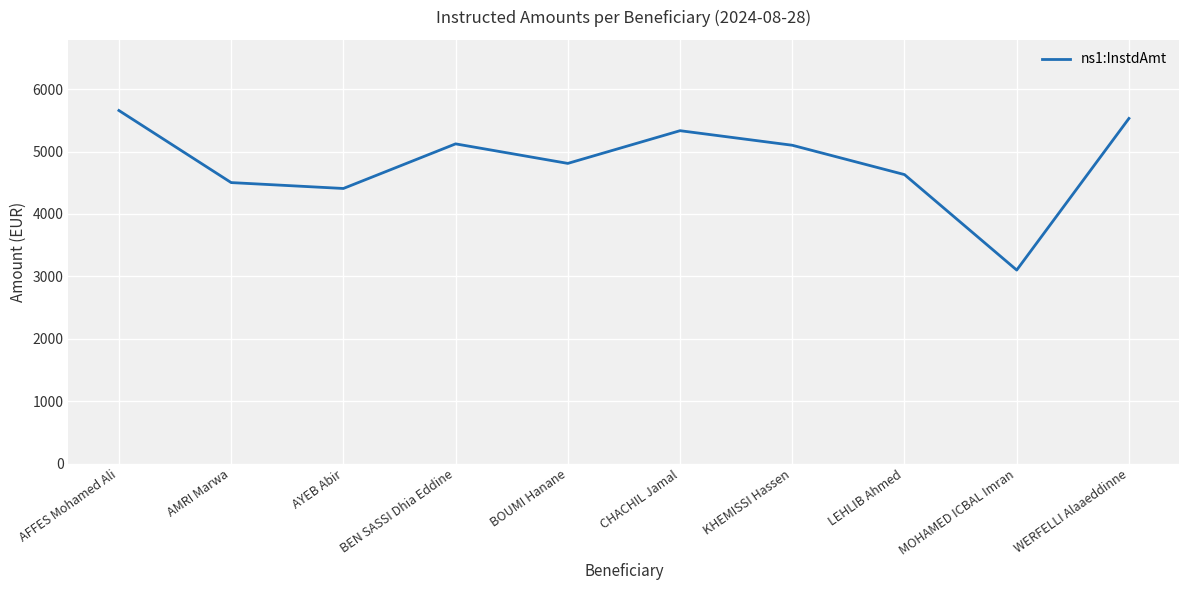

What is the approximate value at BOUMI Hanane?

4810.6